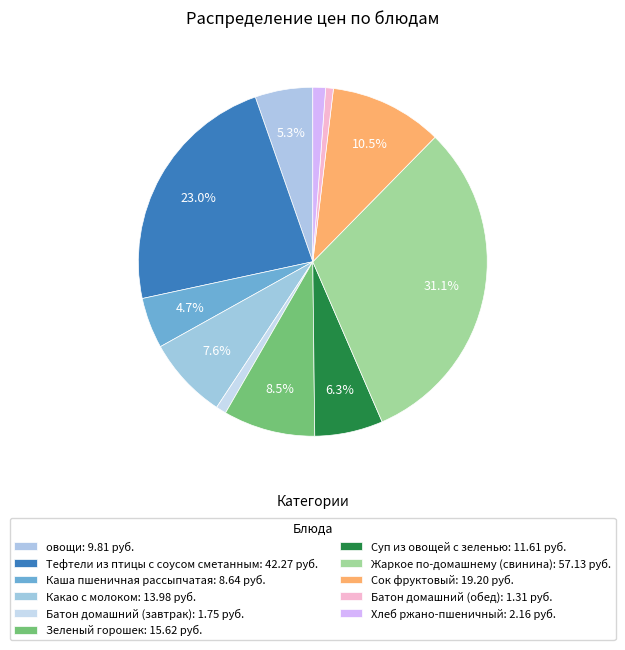

How many segments does this pie chart have?

11